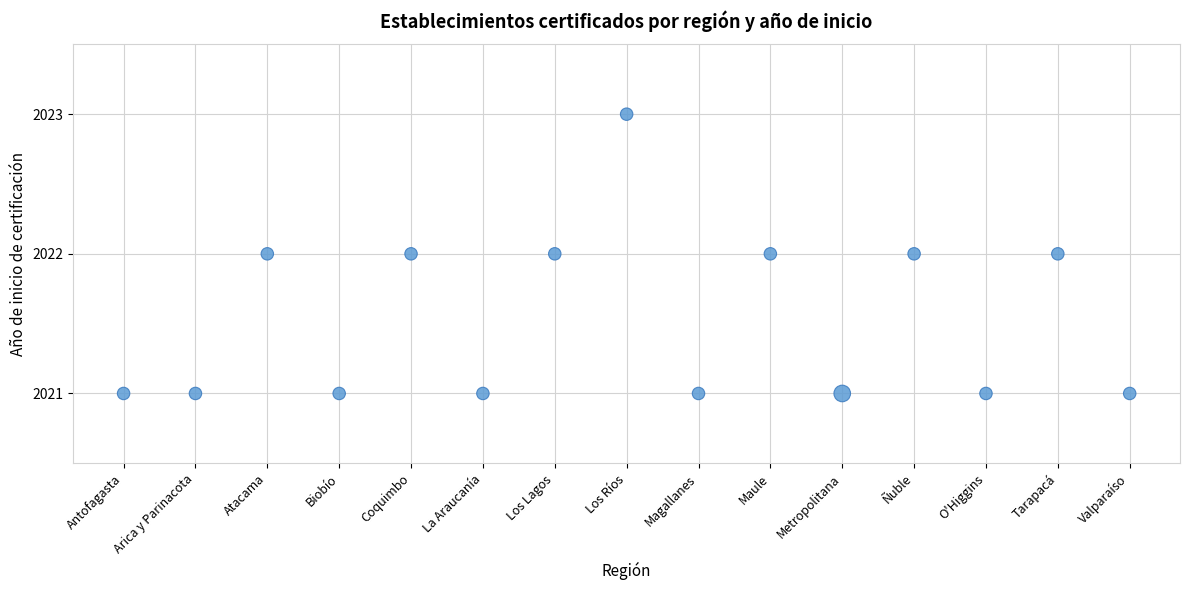

Count the number of points in this scatter plot.

15